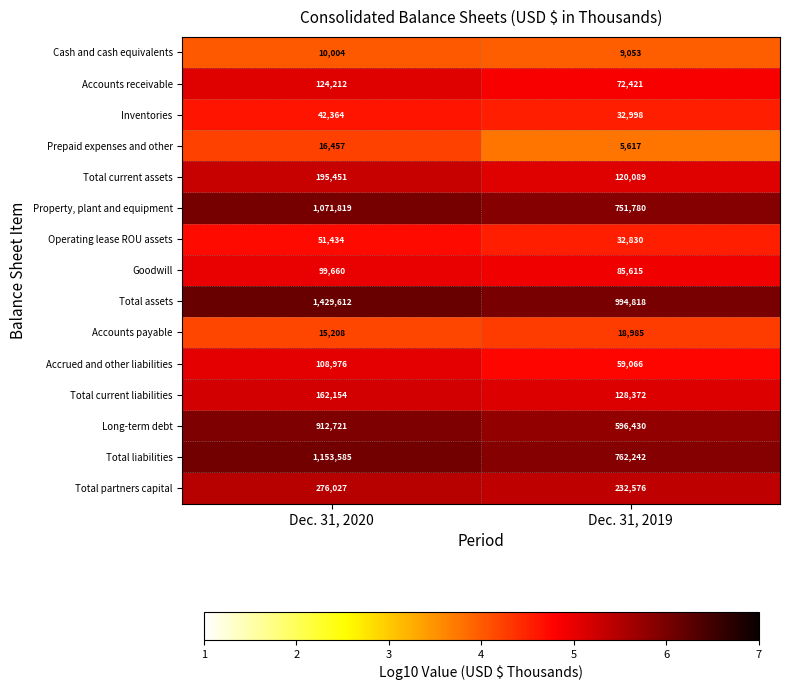

At which category is the sum across all series the highest?

Dec. 31, 2020